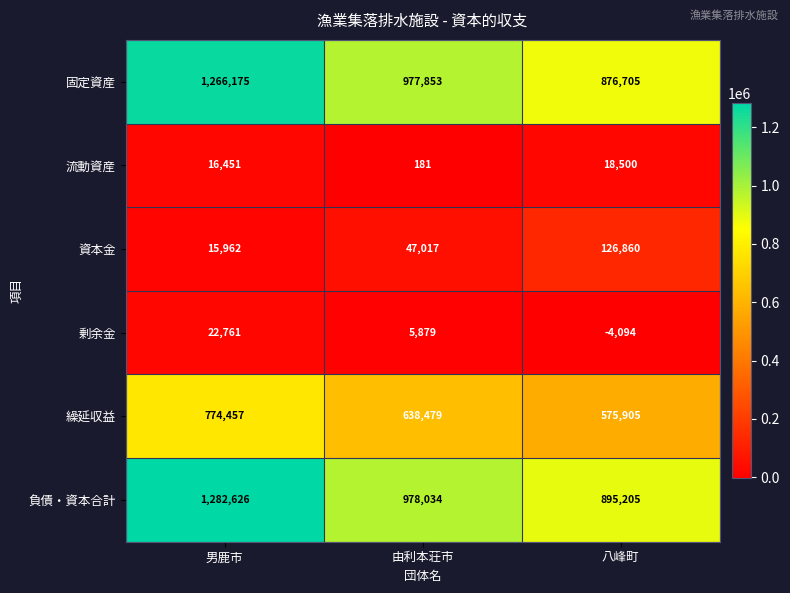

True or false: 流動資産 has a value of 181 at 由利本荘市.

True